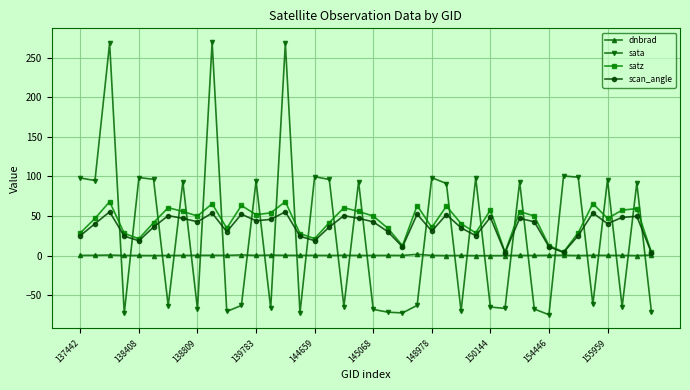

List the series in order of their peak value, highest first.

sata, satz, scan_angle, dnbrad